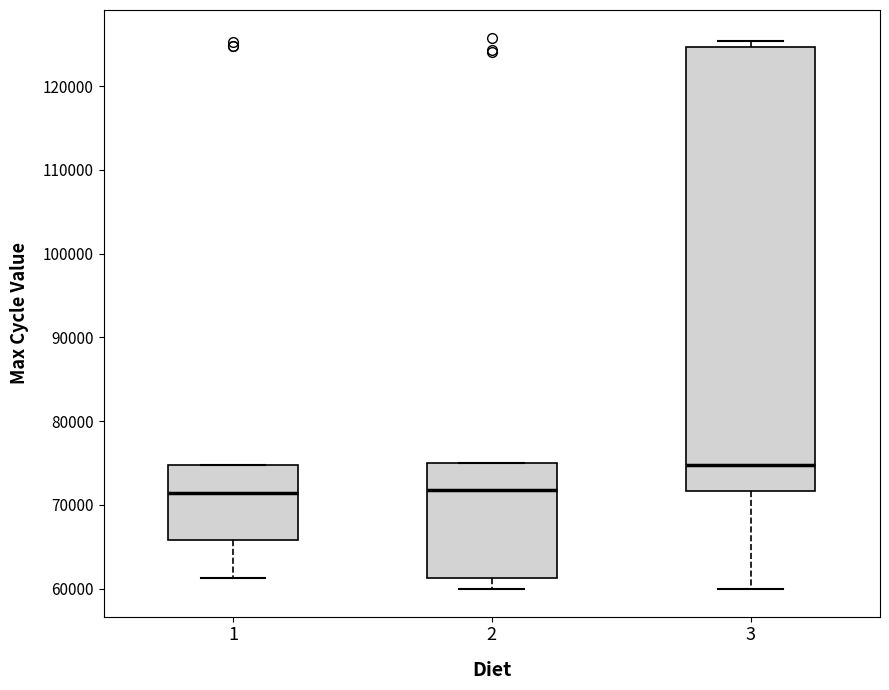

Reading left to right, transcribe this box plot: for each box, give where its median line is, the range the box spans, and where its two whiskers end, as read against the y-axis. The values are not printed on the chart, so give them approximately, as read against the axis.

1: median 71000, box 66000 to 75000, whiskers 61000 to 75000
2: median 72000, box 61000 to 75000, whiskers 60000 to 75000
3: median 75000, box 72000 to 125000, whiskers 60000 to 125000 (just above the box's upper edge)